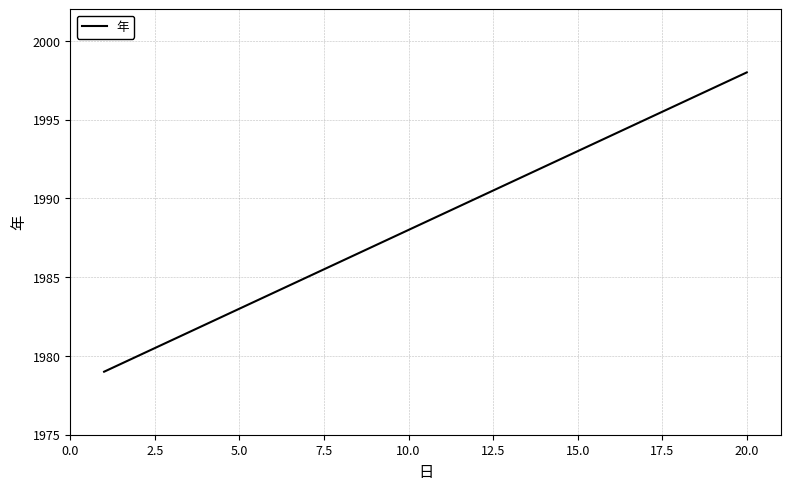

What is the difference between the maximum and minimum values?

19